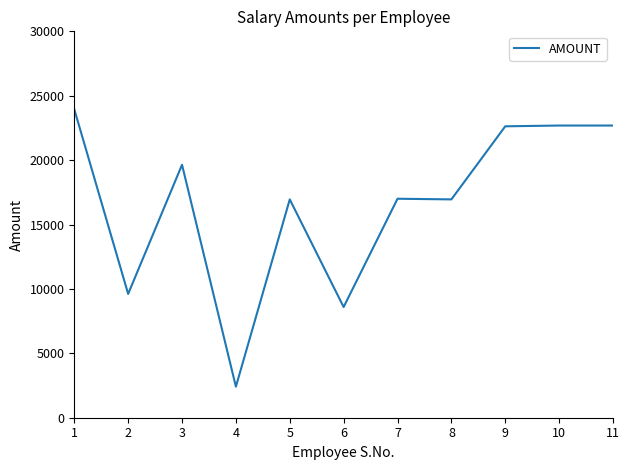

What value does the data have at 7, to the nearest 100?

17000